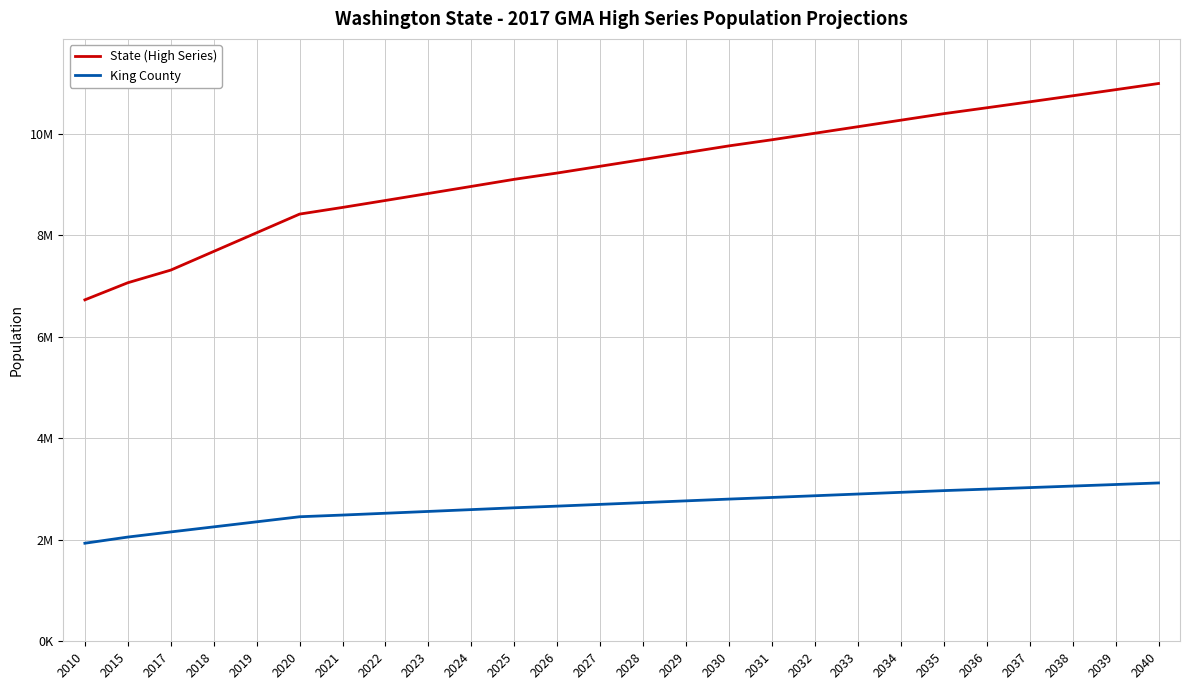

What are all the series names shown in the legend?

State (High Series), King County